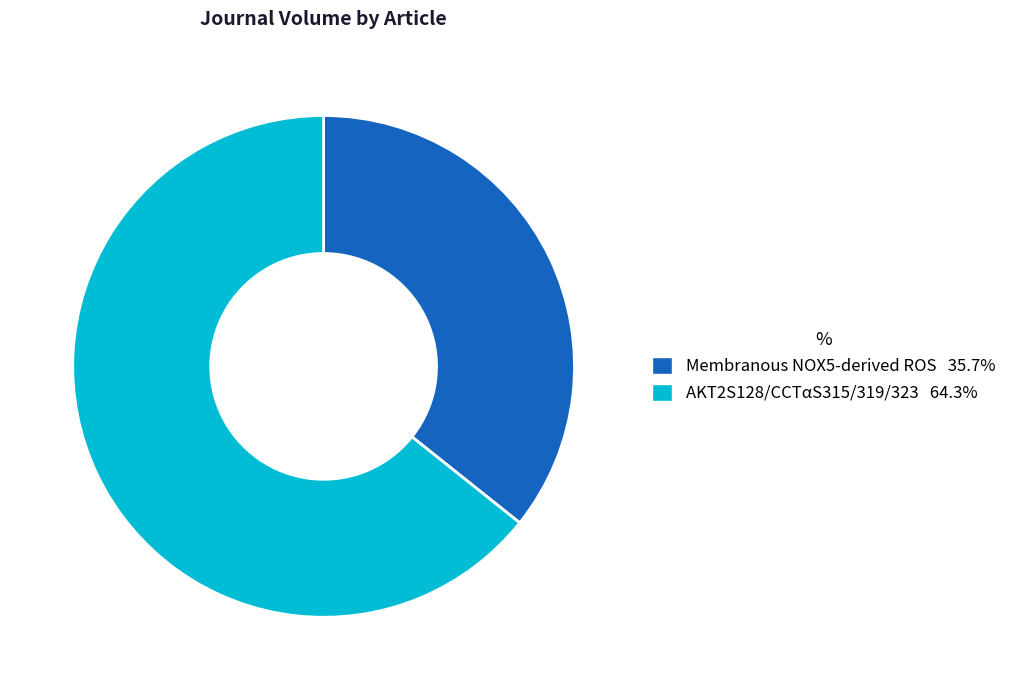

Does any single category account for the majority?

Yes